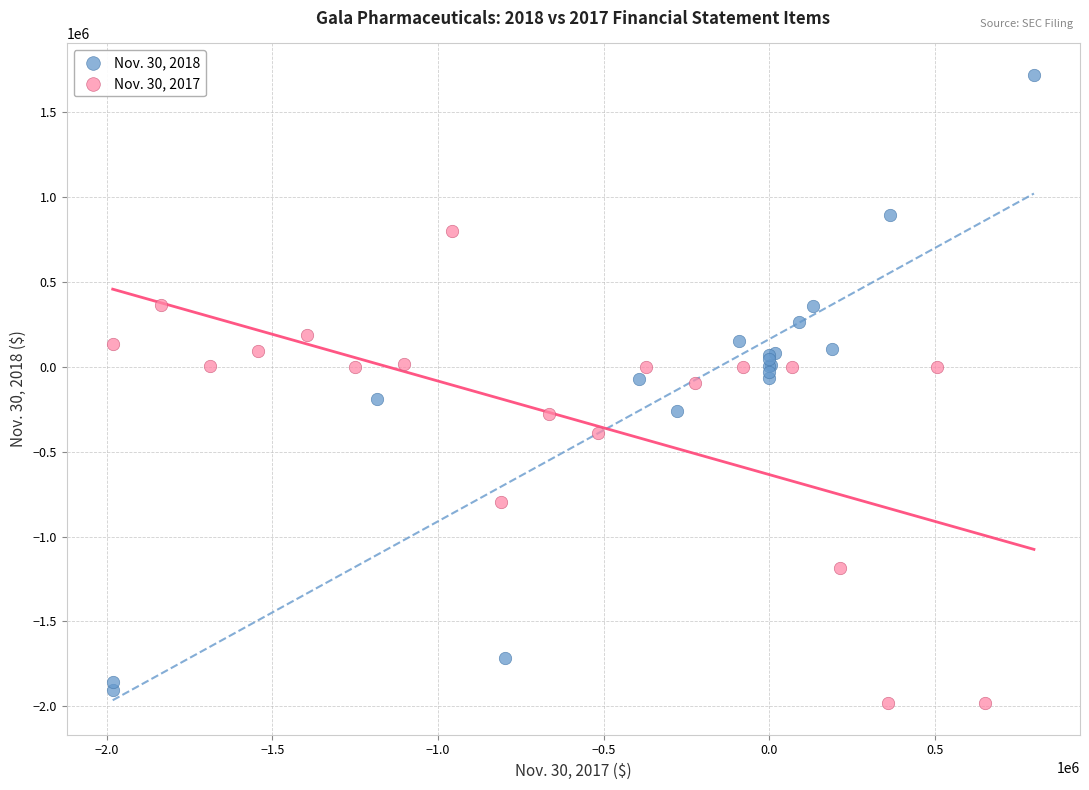

Which series has the largest Y range (max minus min)?

Nov. 30, 2018